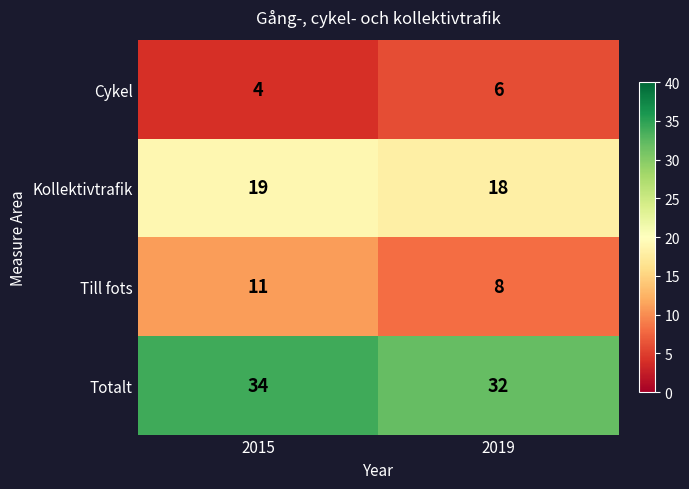

Reading right to left, transcribe all the data shown in this chart.

Cykel: 2019=6	2015=4
Kollektivtrafik: 2019=18	2015=19
Till fots: 2019=8	2015=11
Totalt: 2019=32	2015=34